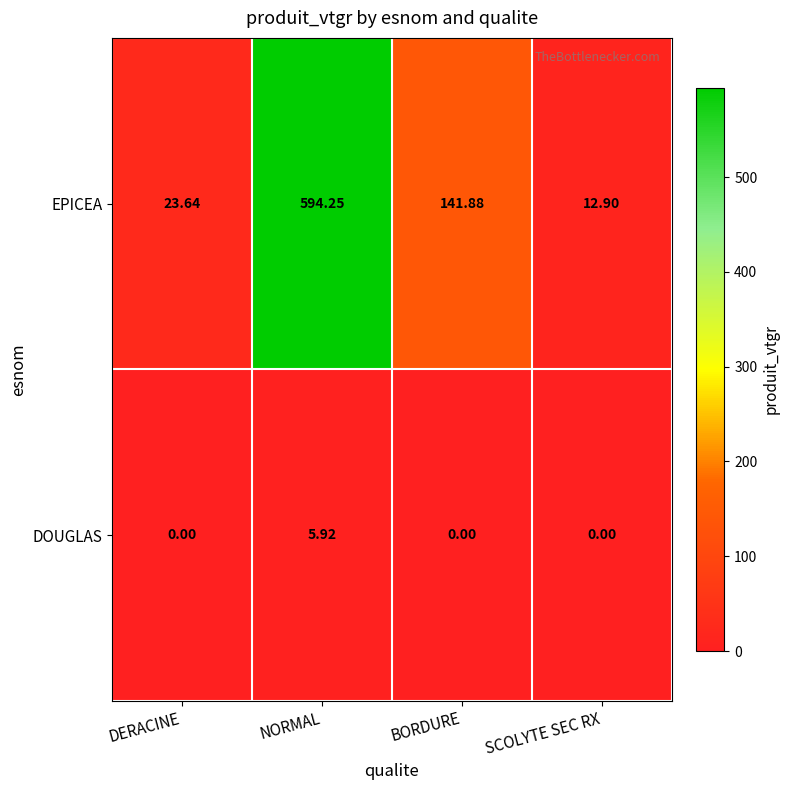

At NORMAL, list the series in order from largest to smallest.

EPICEA, DOUGLAS